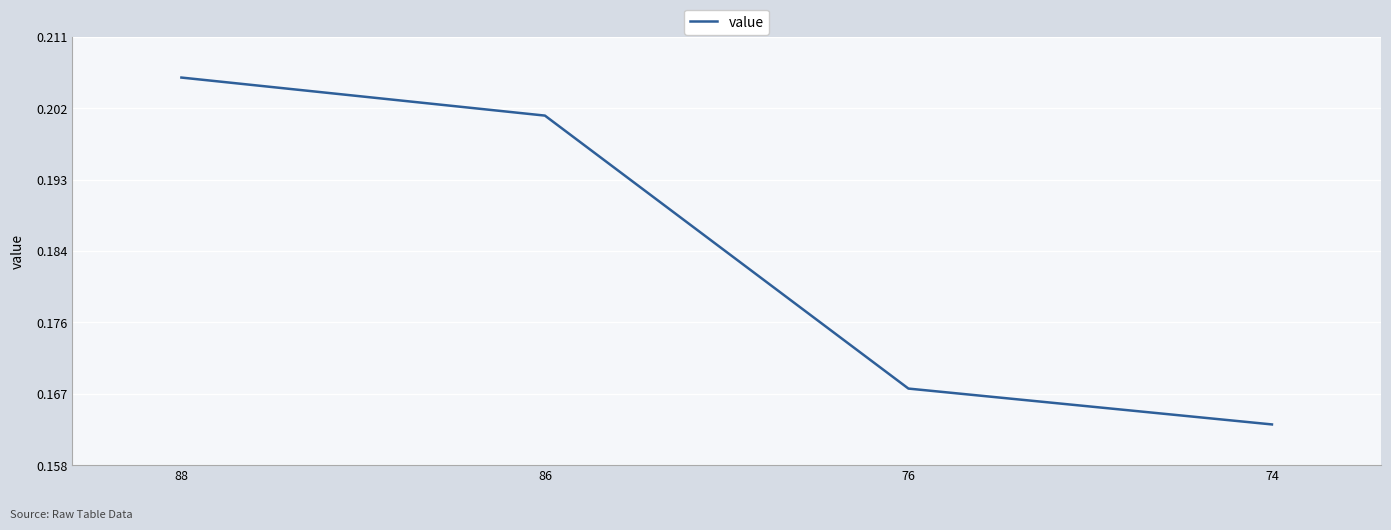

How many lines are shown in the chart?

1